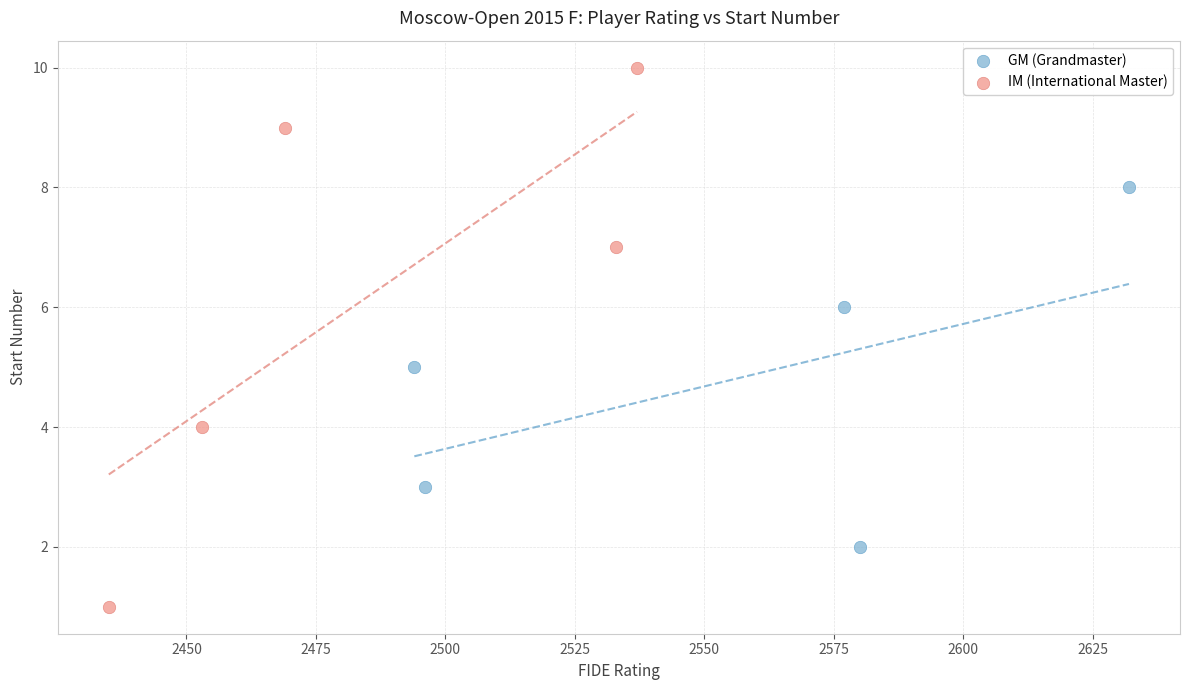

Which series has the widest spread of Y values?

IM (International Master)